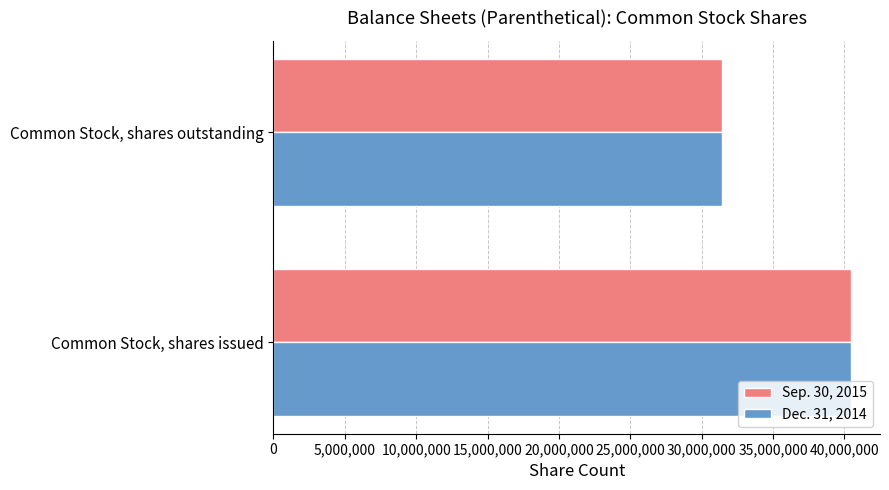

What is the average value of the Dec. 31, 2014 series?

35955638